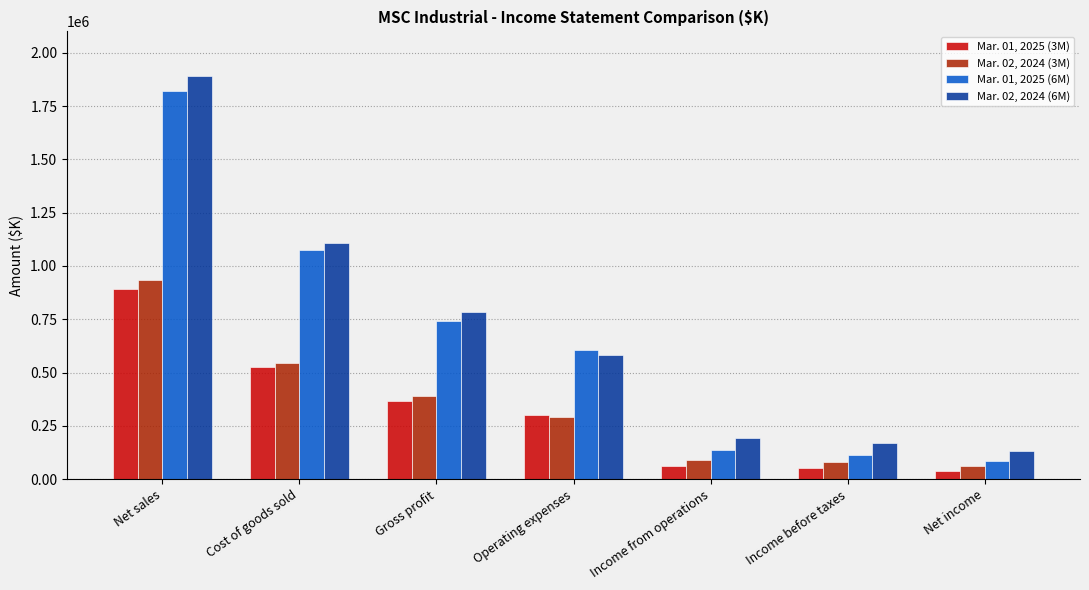

What is the label of the 2nd bar from the left?

Cost of goods sold